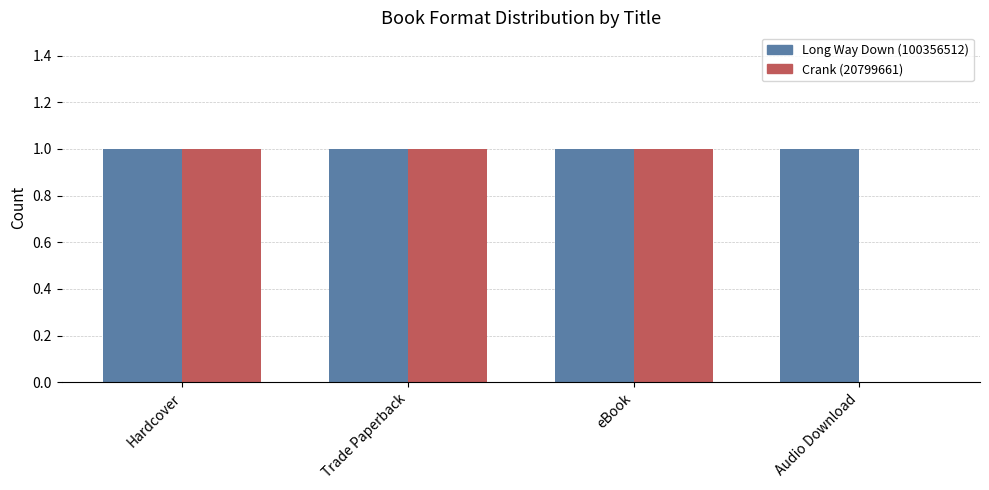

True or false: Crank (20799661) has a value of 1 at Trade Paperback.

True